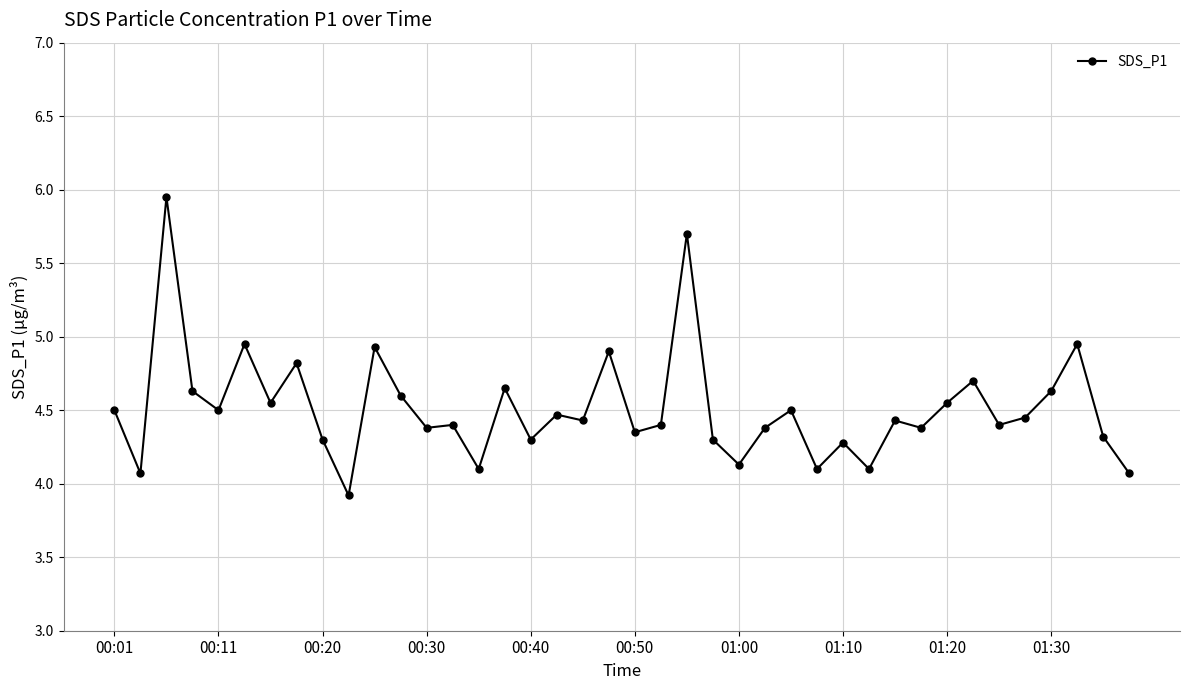

True or false: there are more than 1 points higher than both neighbors.

True